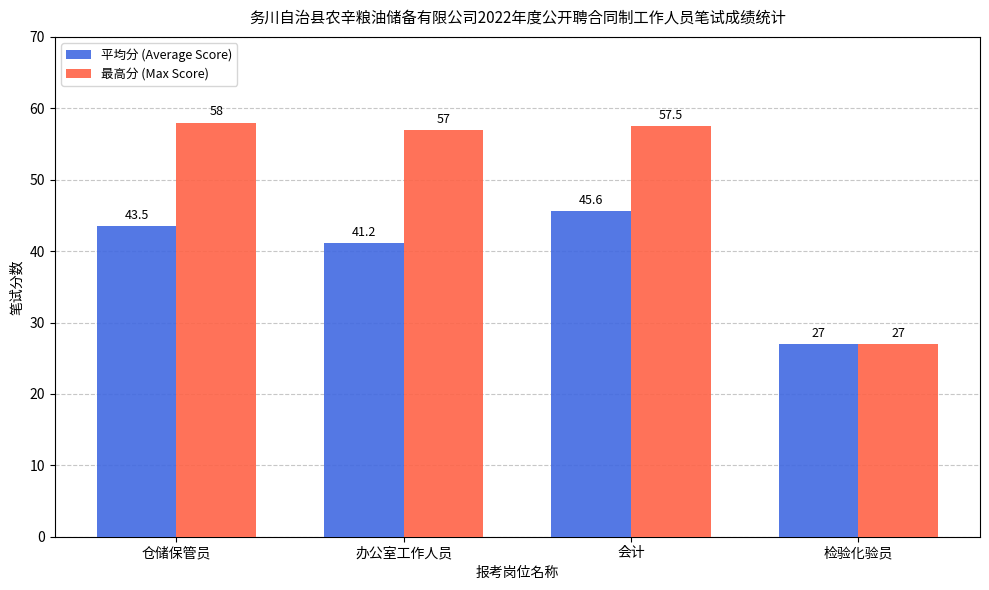

Rank the categories by 最高分 (Max Score) value from highest to lowest.

仓储保管员, 会计, 办公室工作人员, 检验化验员